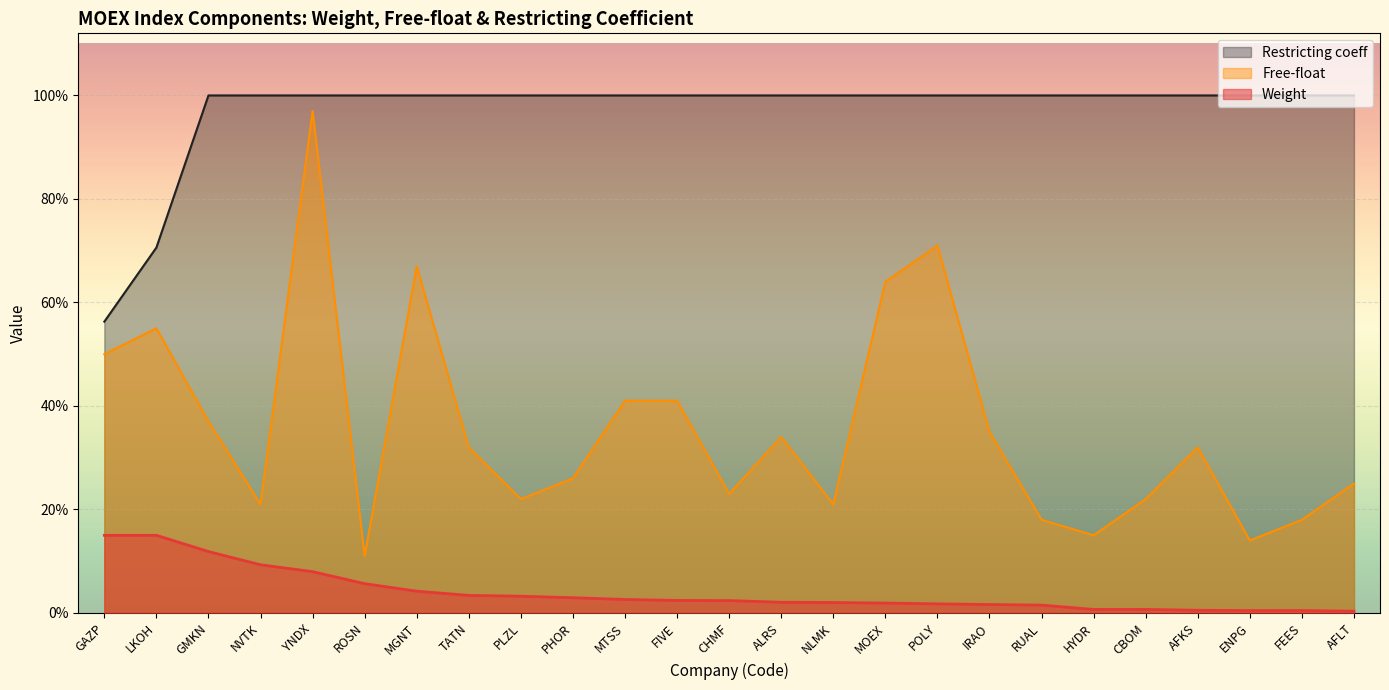

How many lines are shown in the chart?

3